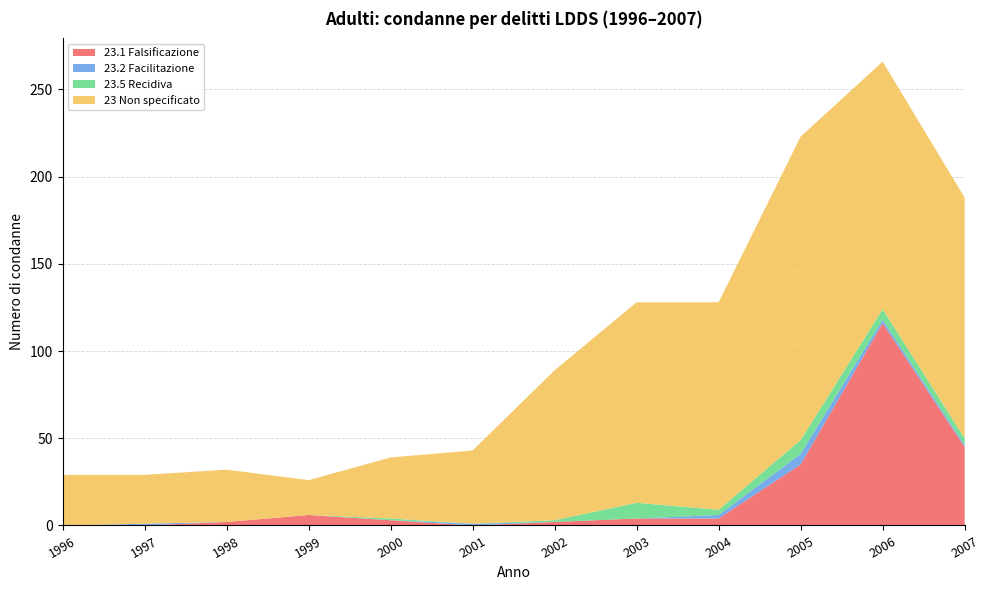

At which label does 23.1 Falsificazione reach its peak?

2006